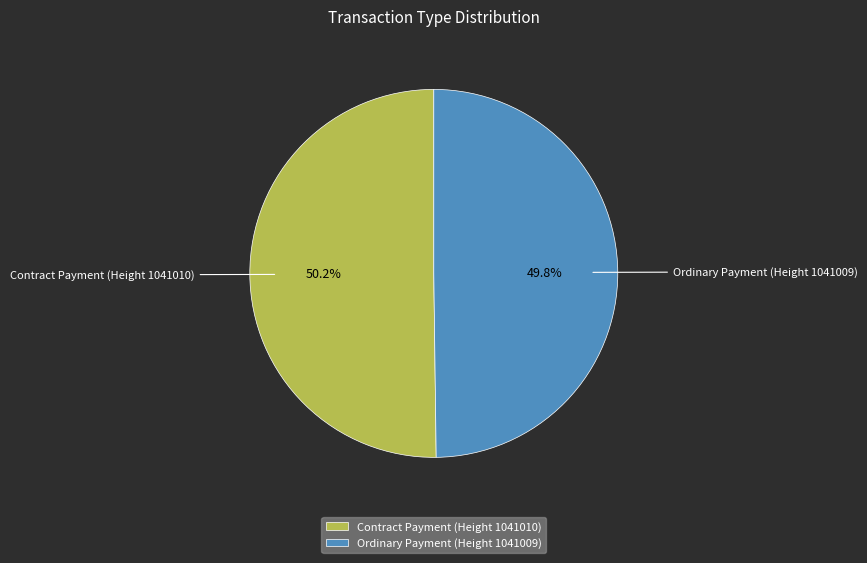

What is the total percentage of Contract Payment (Height 1041010) and Ordinary Payment (Height 1041009)?

100.0%